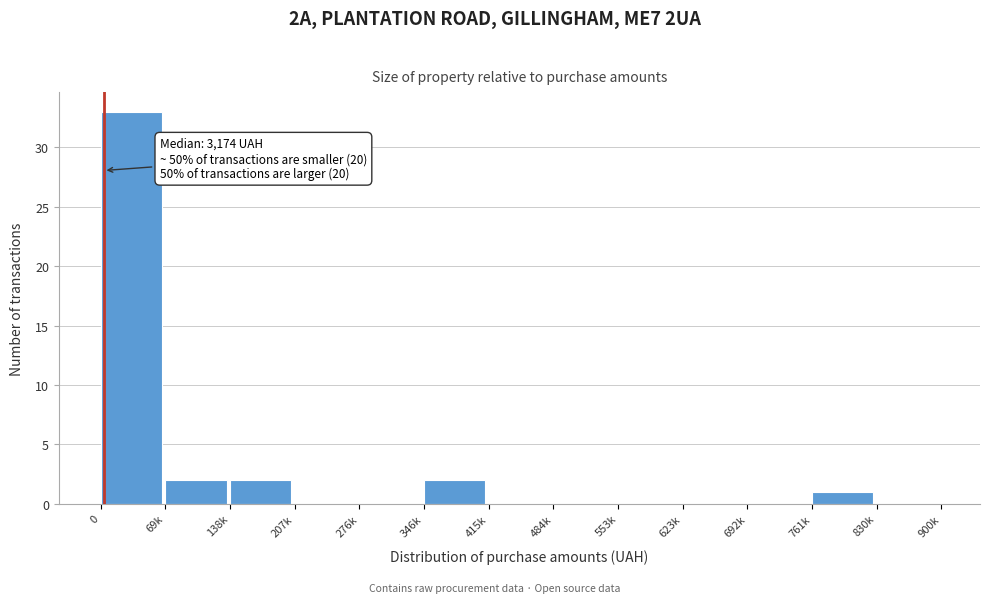

Reading left to right, list all the values displayed in this chart.

0=33	69k=2	138k=2	207k=0	276k=0	346k=2	415k=0	484k=0	553k=0	623k=0	692k=0	761k=1	830k=0